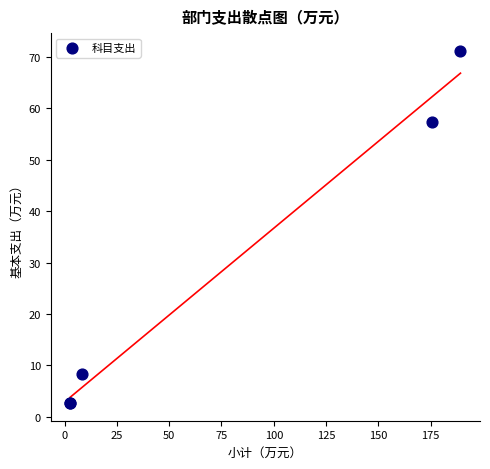

What Y value in the scatter plot is closest to 36?

57.4